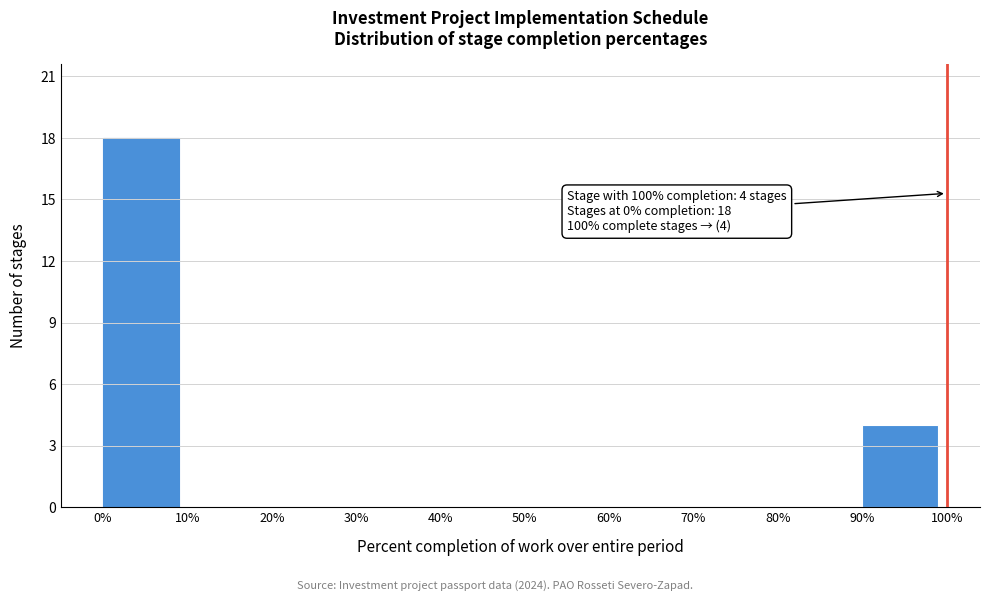

Over which range of the x-axis is the bar tallest?

0% to 10%